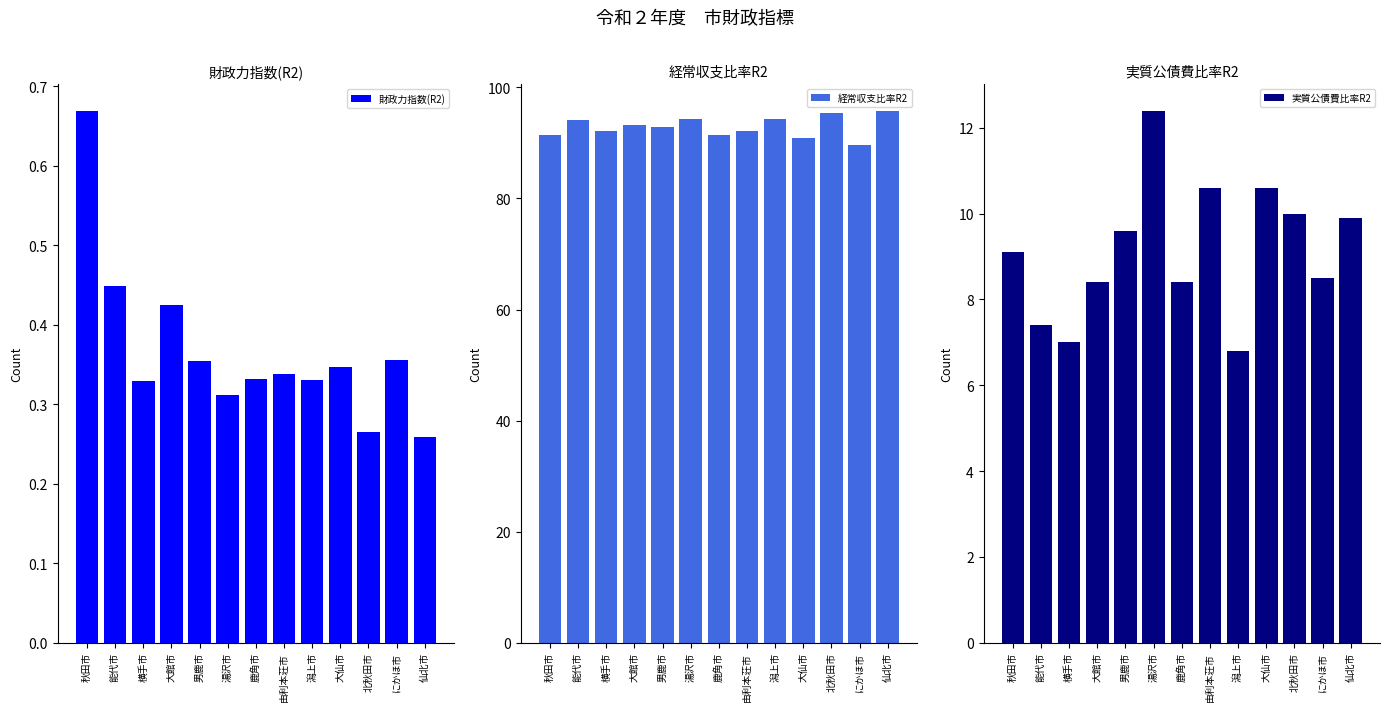

What is the difference between the maximum and minimum values in the 経常収支比率R2 series?

6.1